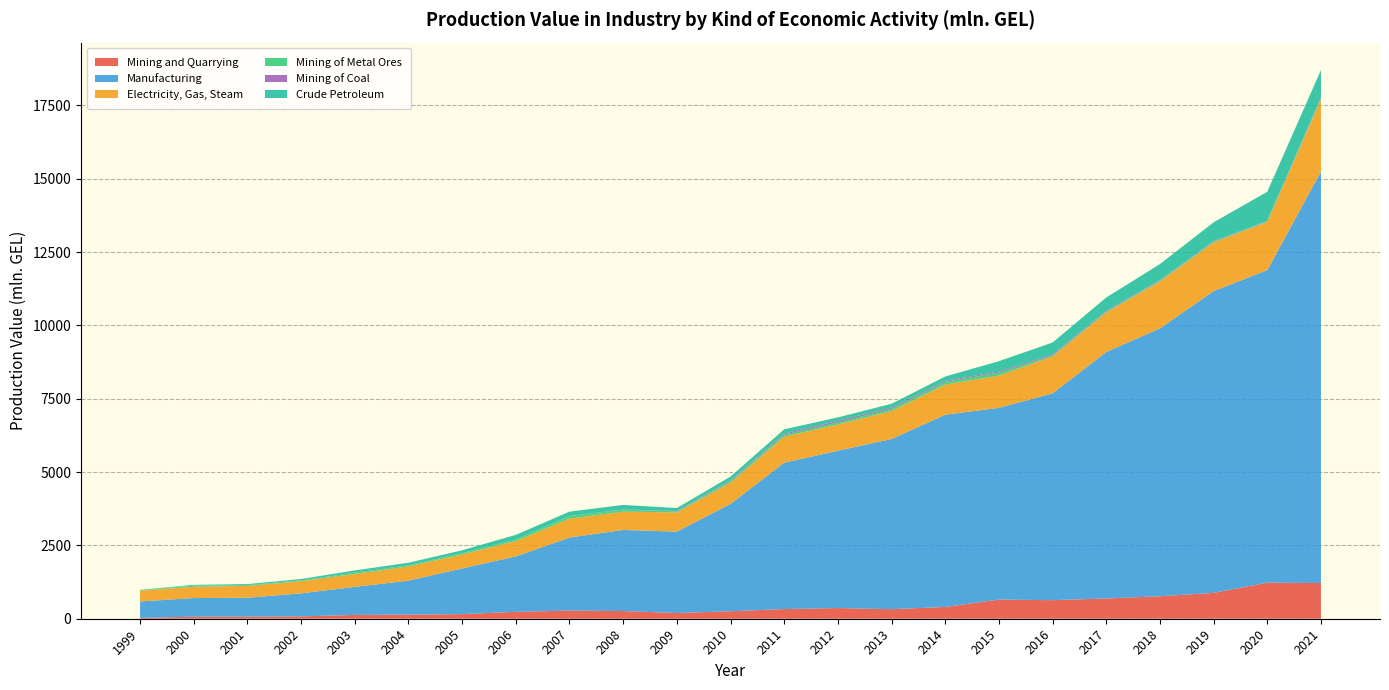

Reading left to right, transcribe all the data shown in this chart.

Mining and Quarrying: 28.8	68.5	68.8	80.4	130.0	138.5	157.2	235.1	277.3	262.0	195.5	254.9	329.1	364.4	325.3	402.2	652.7	633.4	690.6	767.0	881.4	1229.2	1217.2
Manufacturing: 560.2	635.7	646.1	785.4	956.0	1158.5	1558.3	1888.5	2490.0	2764.6	2774.3	3658.6	4990.8	5363.5	5801.1	6551.6	6536.7	7049.2	8402.3	9130.6	10287.3	10654.8	14030.1
Electricity, Gas, Steam: 368.5	386.2	403.6	416.7	440.1	485.0	478.3	526.4	645.5	623.0	655.8	728.9	888.3	895.6	955.6	1030.9	1098.9	1263.3	1347.5	1600.6	1658.3	1643.9	2455.0
Mining of Metal Ores: 15.3	36.4	28.7	21.2	43.9	38.8	42.2	48.2	85.4	68.0	30.7	49.7	67.8	70.9	75.3	91.4	100.7	31.1	30.6	31.7	30.1	23.0	46.0
Mining of Coal: 0.8	0.5	0.2	0.7	1.3	2.0	2.2	0.7	2.3	7.4	17.2	27.5	40.0	51.0	41.9	36.2	41.0	37.6	33.7	19.7	20.7	13.7	26.4
Crude Petroleum: 9.5	28.3	33.4	50.0	75.1	86.3	95.2	159.8	150.3	154.9	100.3	125.7	141.3	118.1	129.0	145.1	350.5	401.4	446.9	540.4	635.4	991.2	929.9